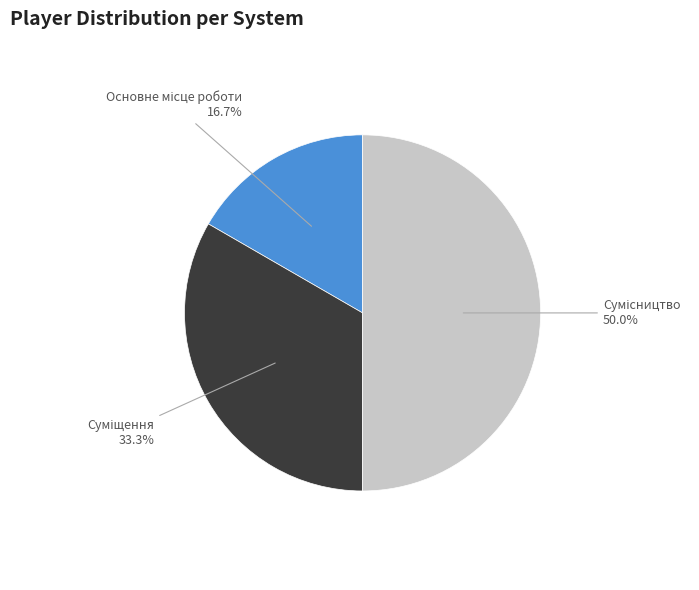

How many segments does this pie chart have?

3